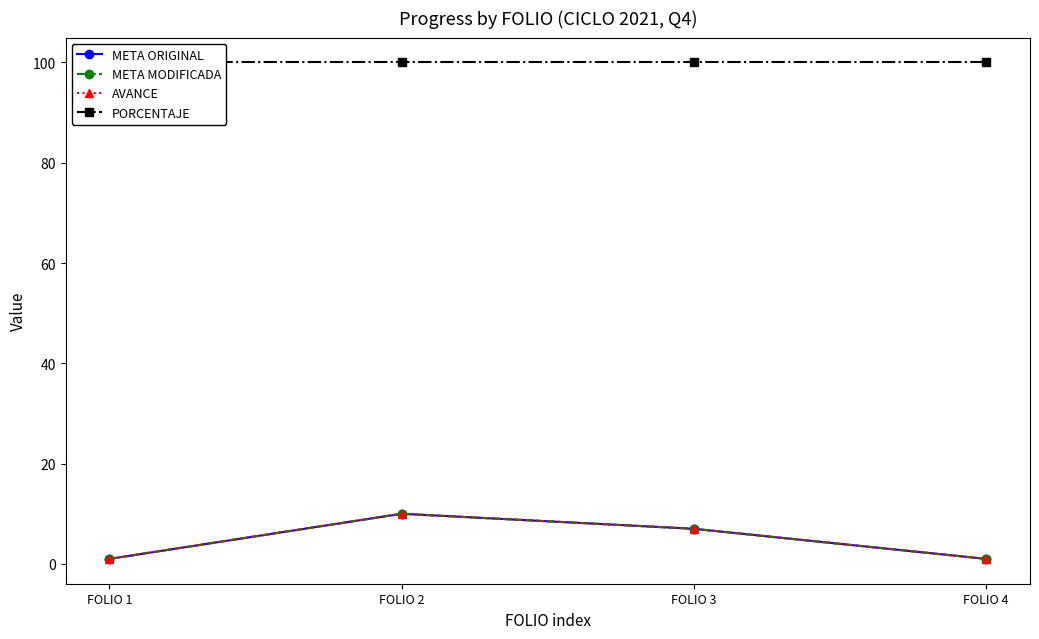

The AVANCE series shows 16 at FOLIO 2. True or false?

False